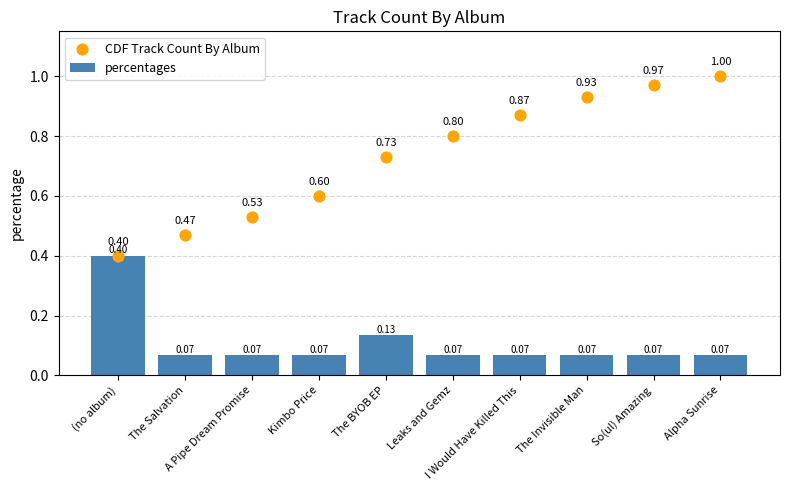

What are all the series names shown in the legend?

percentages, CDF Track Count By Album